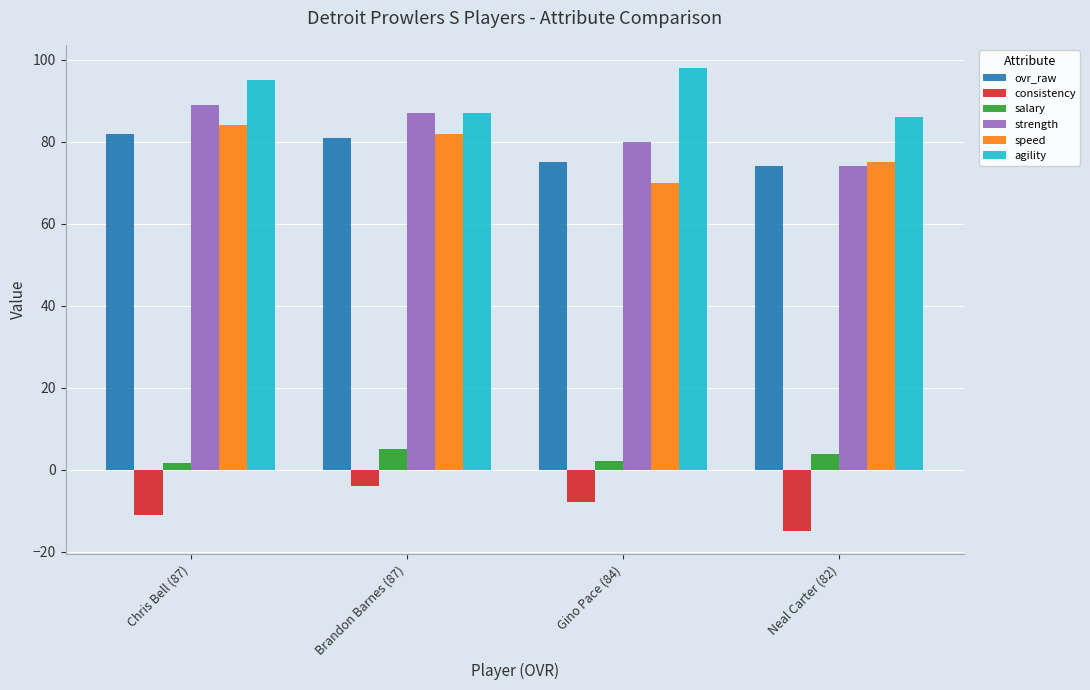

At which category does the chart reach its minimum across all series?

Neal Carter (82)